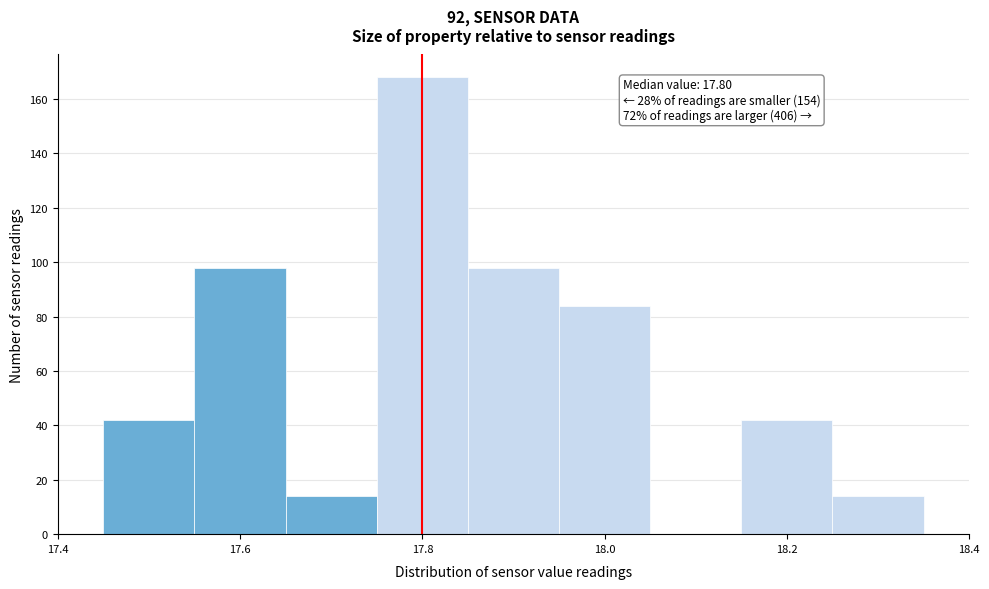

Which range on the x-axis has the tallest bar?

17.75 to 17.85